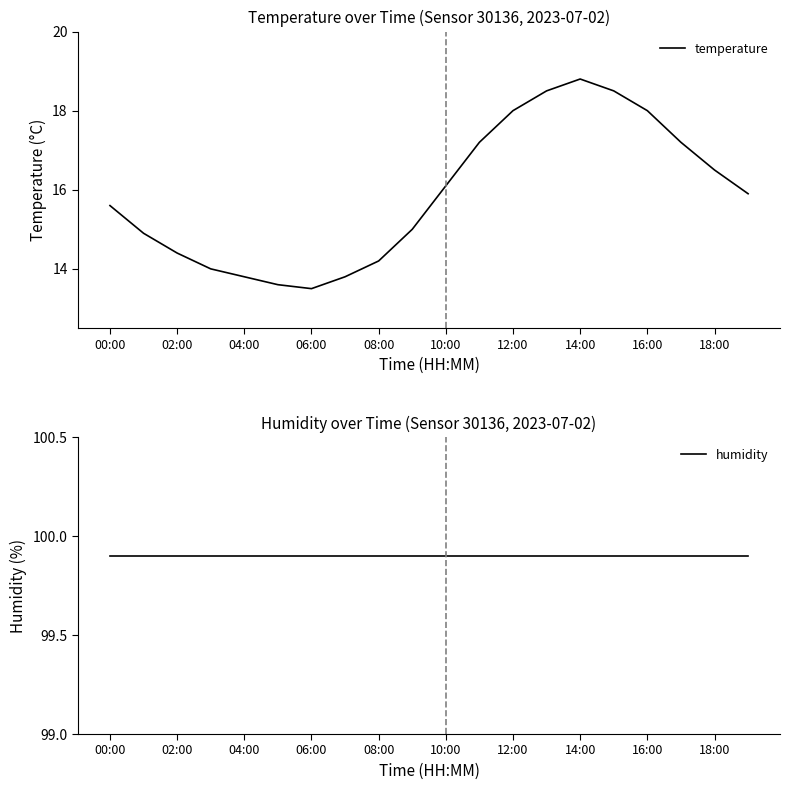

At which label does temperature first exceed 15?

00:00